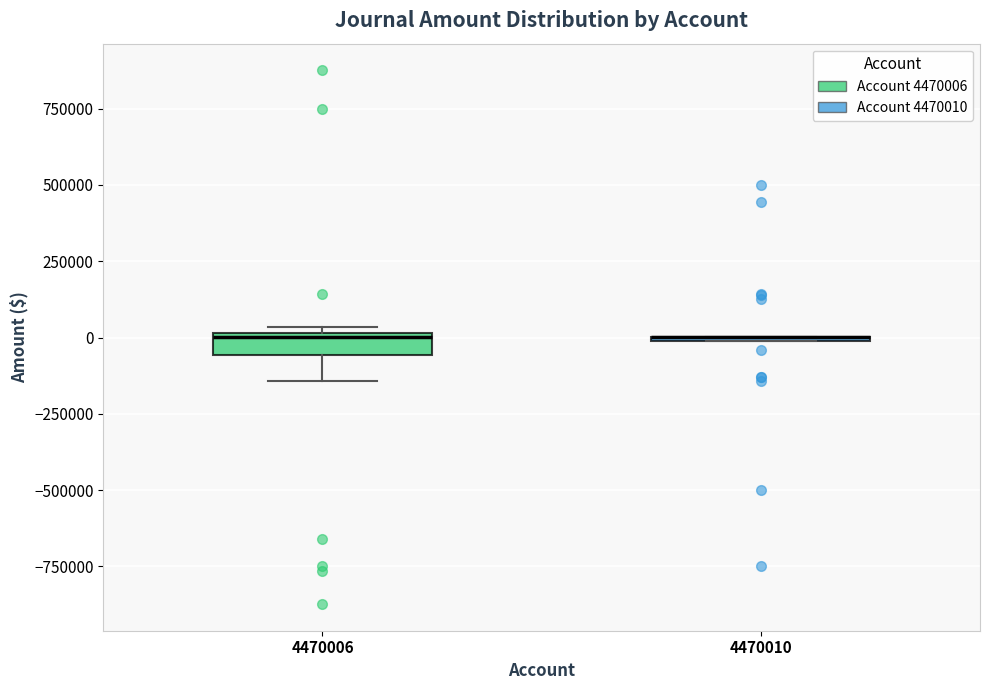

Where is the upper edge of the box at x = 4470006 on the y-axis? The values are not printed on the chart, so give them approximately, as read against the axis.

0